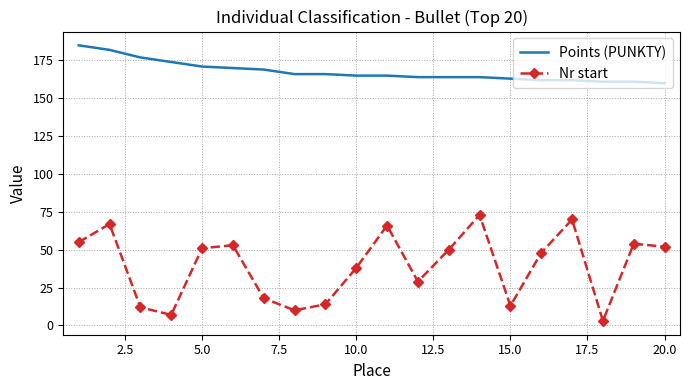

True or false: Points (PUNKTY) and Nr start intersect in this chart.

False